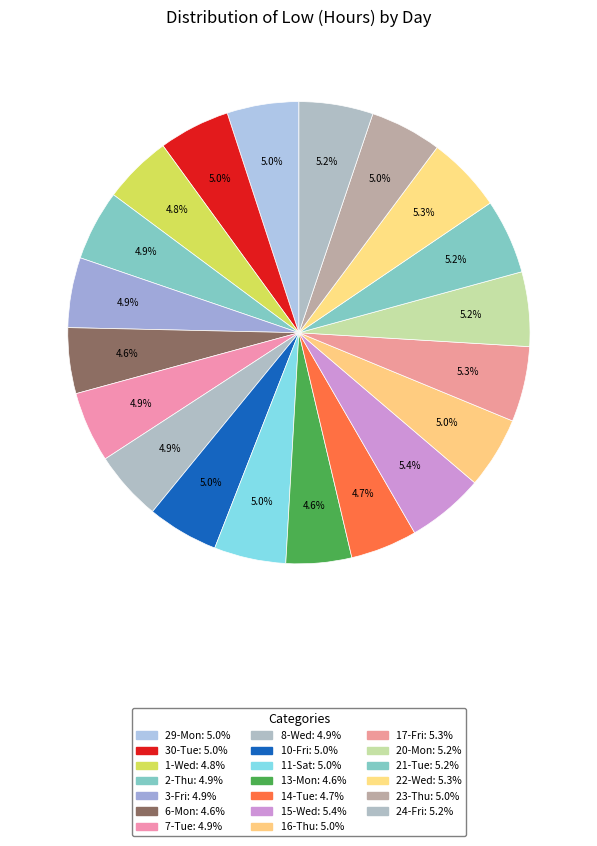

To the nearest percent, what is the difference between the largest and smallest slice percentages?

1%